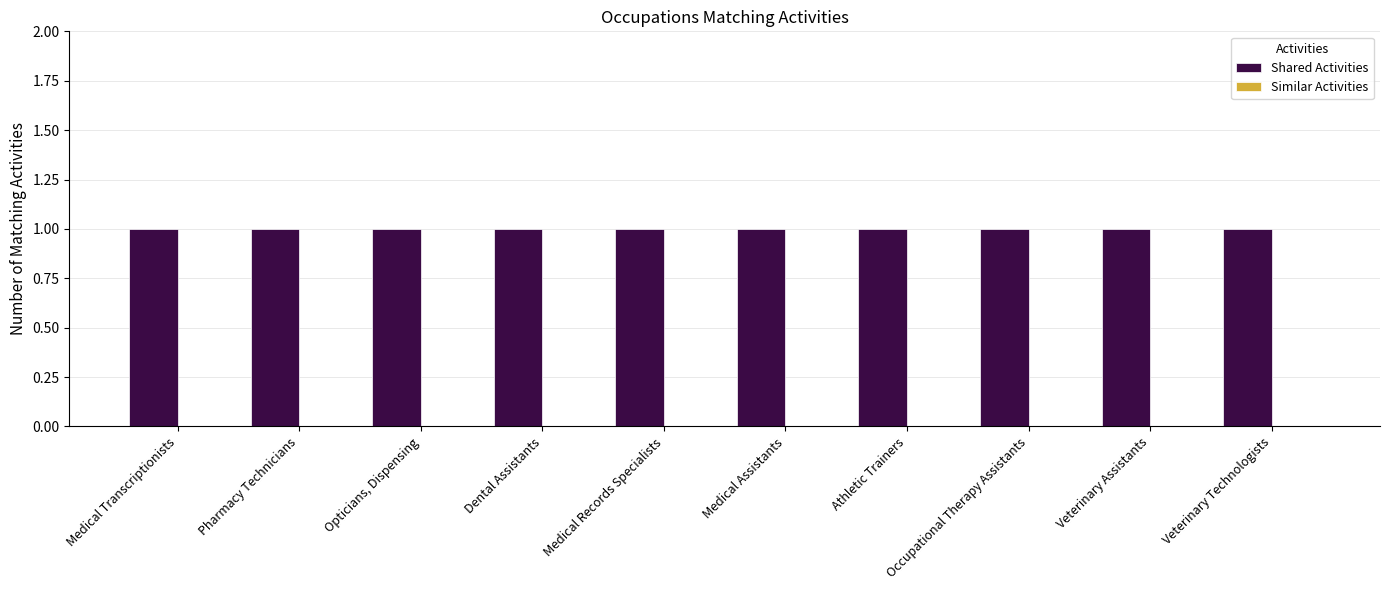

The Shared Activities series shows 0 at Opticians, Dispensing. True or false?

False